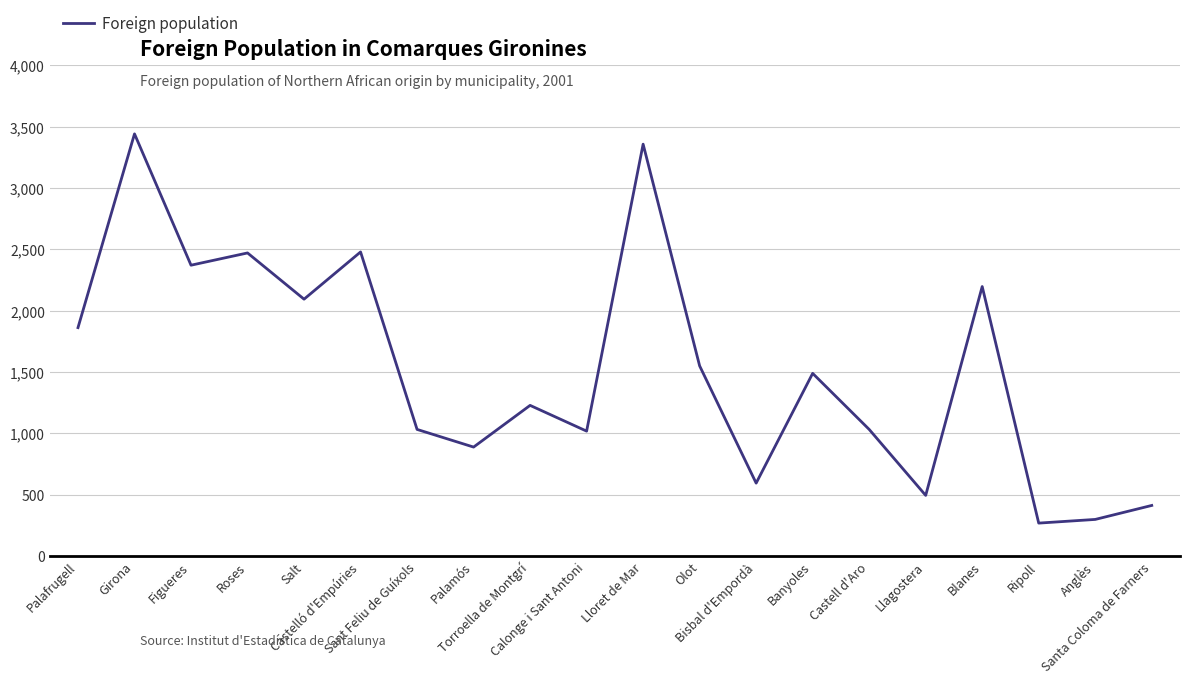

The chart shows a value of 888 at Palamós. True or false?

True